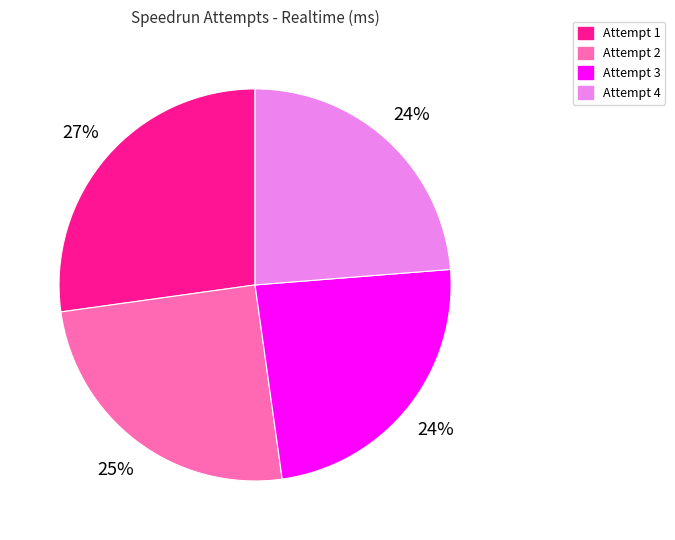

What is the largest slice in the pie chart?

Attempt 1